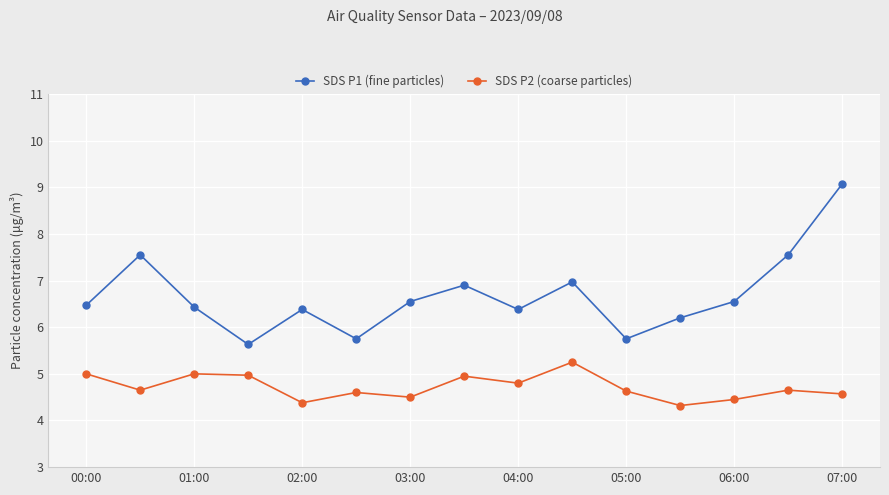

True or false: SDS P2 (coarse particles) and SDS P1 (fine particles) intersect in this chart.

False